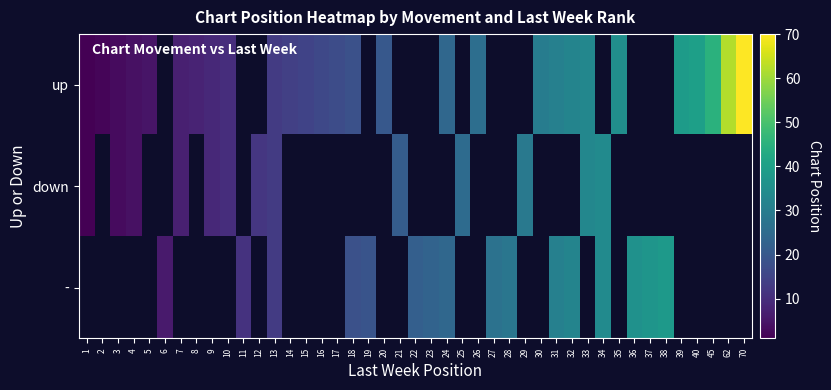

Is it true that - equals -16 at 9?

False